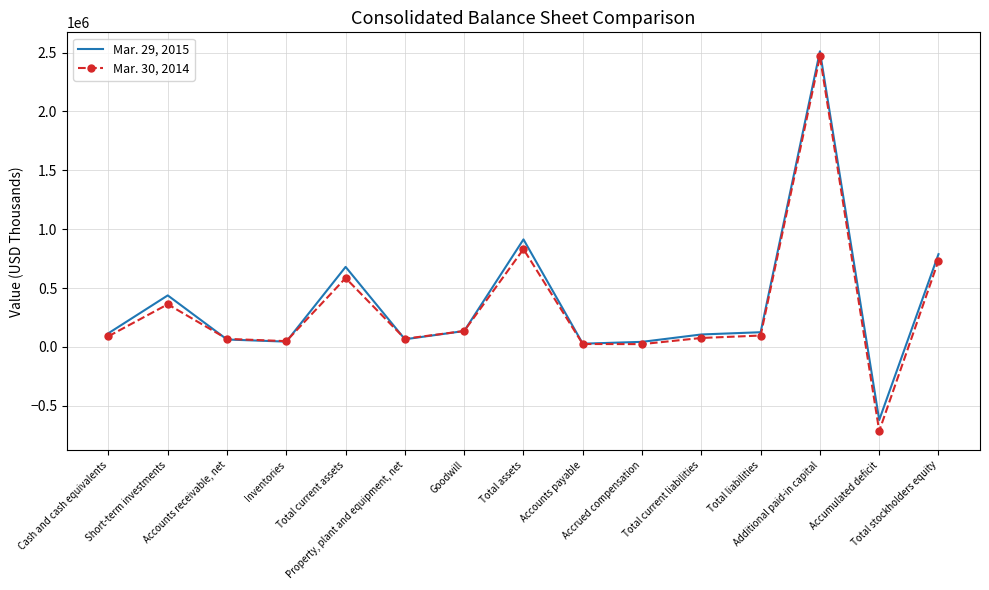

Where is Mar. 29, 2015 nearest to the value 945416?

Total assets